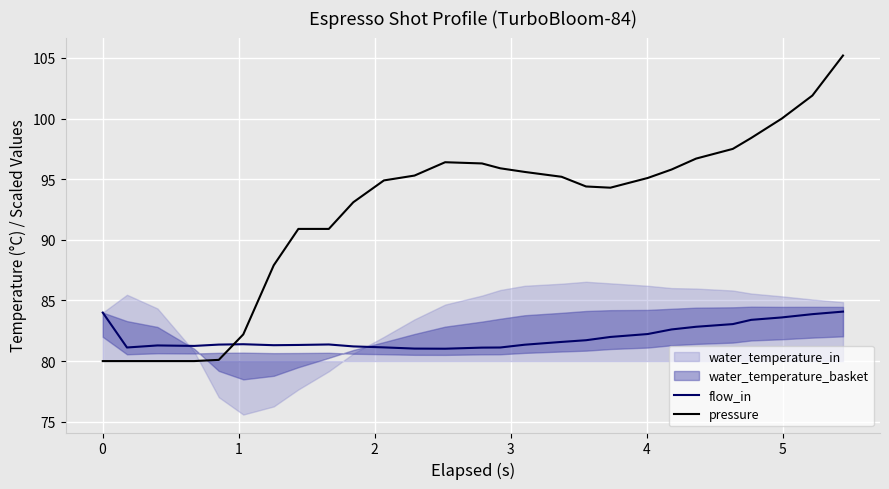

True or false: pressure and flow_in cross at least once.

True